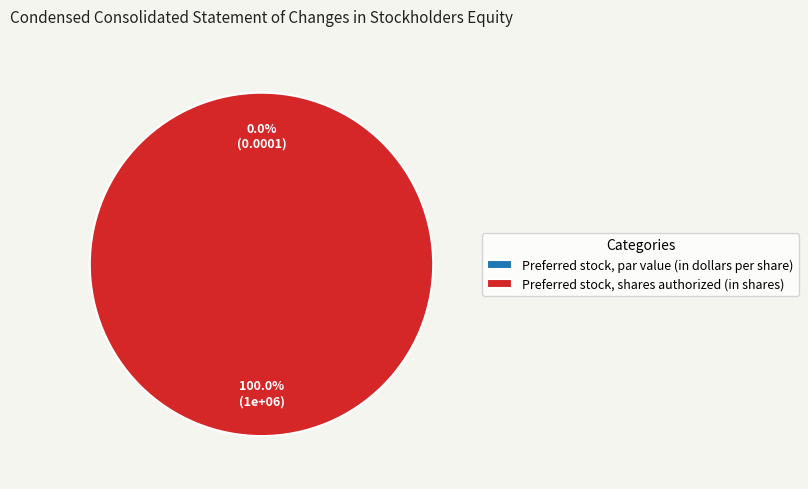

How many slices are in this pie chart?

2